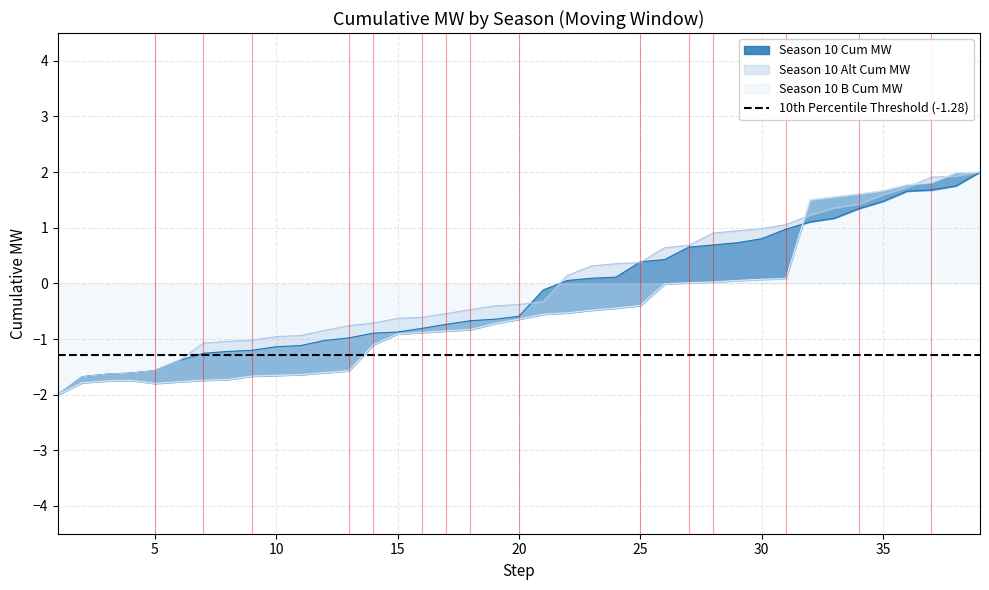

How many values in Season 10 Cum MW are above zero?

18